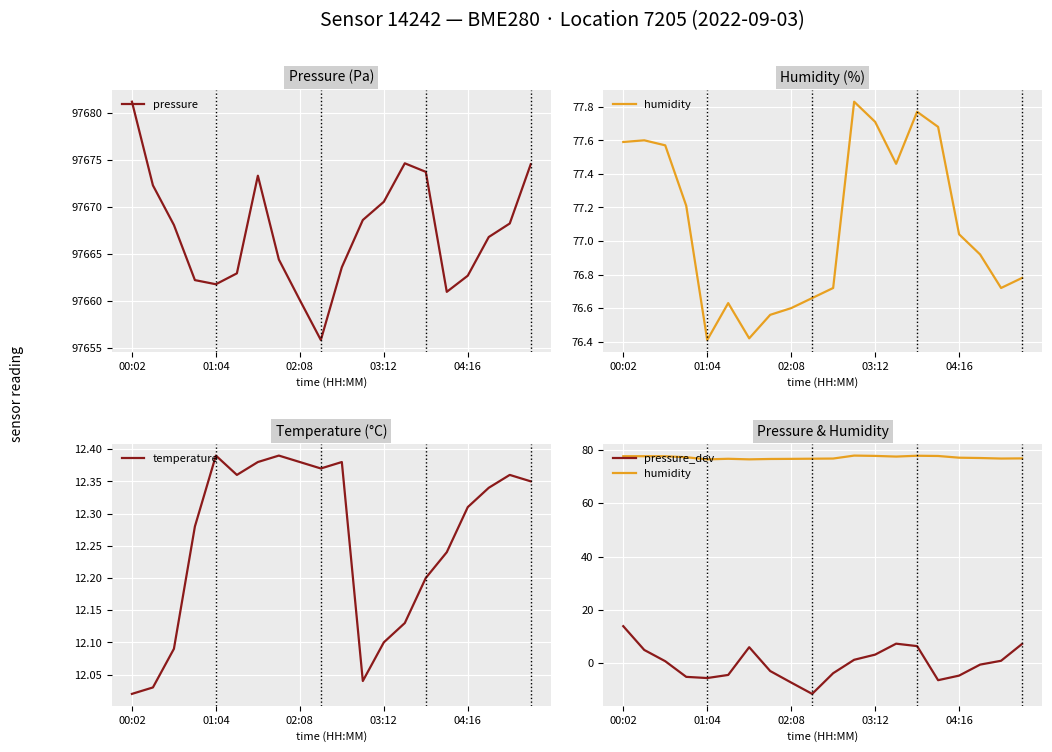

Reading left to right, list all the values displayed in this chart.

pressure: 97681.2	97672.3	97668.1	97662.2	97661.8	97662.9	97673.3	97664.4	97660.1	97655.8	97663.6	97668.6	97670.5	97674.6	97673.7	97660.9	97662.7	97666.8	97668.2	97674.5
humidity: 77.6	77.6	77.6	77.2	76.4	76.6	76.4	76.6	76.6	76.7	76.7	77.8	77.7	77.5	77.8	77.7	77.0	76.9	76.7	76.8
temperature: 12.0	12.0	12.1	12.3	12.4	12.4	12.4	12.4	12.4	12.4	12.4	12.0	12.1	12.1	12.2	12.2	12.3	12.3	12.4	12.3
pressure_dev: 13.9	5.0	0.8	-5.1	-5.6	-4.4	6.0	-2.9	-7.2	-11.5	-3.7	1.3	3.2	7.3	6.4	-6.4	-4.6	-0.5	0.9	7.2